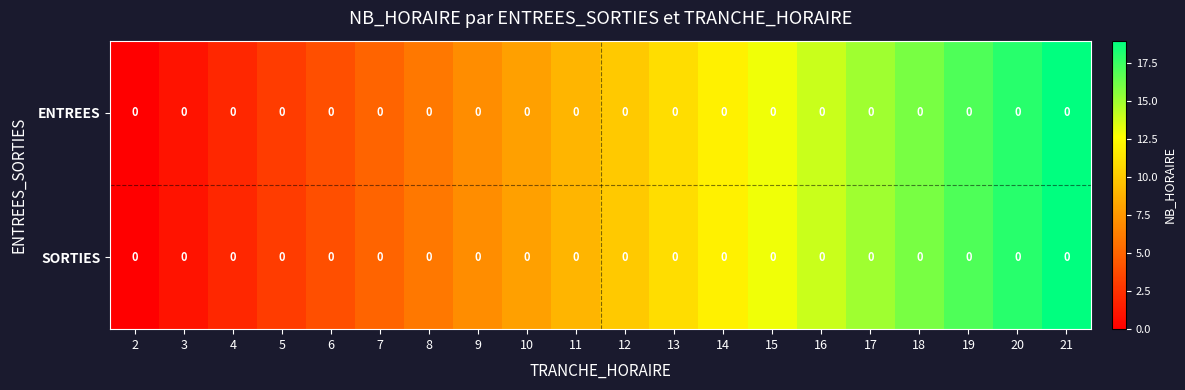

At 4, list the series in order from largest to smallest.

ENTREES, SORTIES